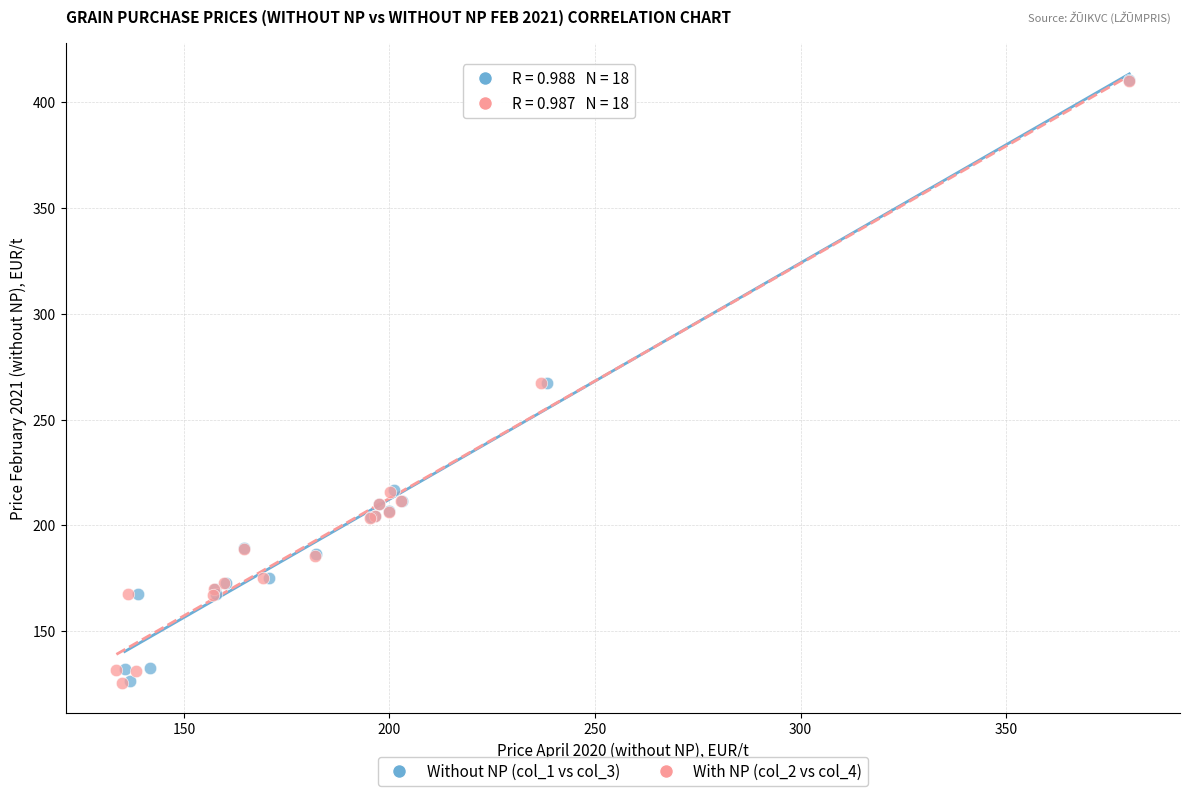

Which series has the widest spread of Y values?

With NP (col_2 vs col_4)